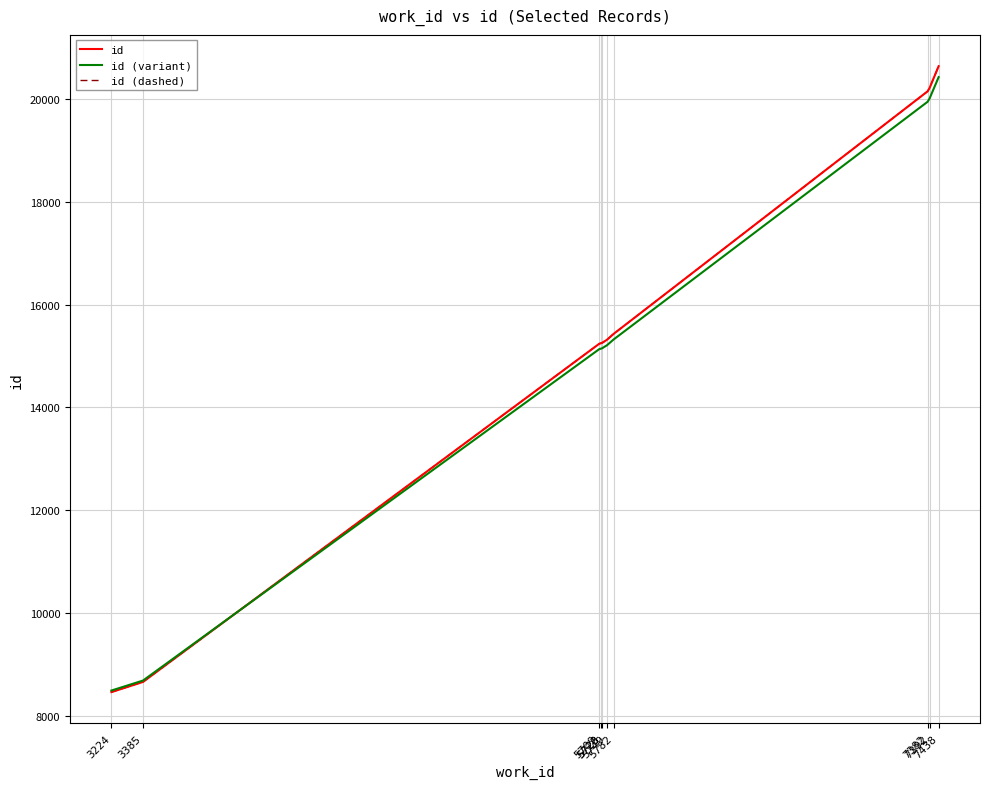

Is this an area chart (filled region under the line)?

No